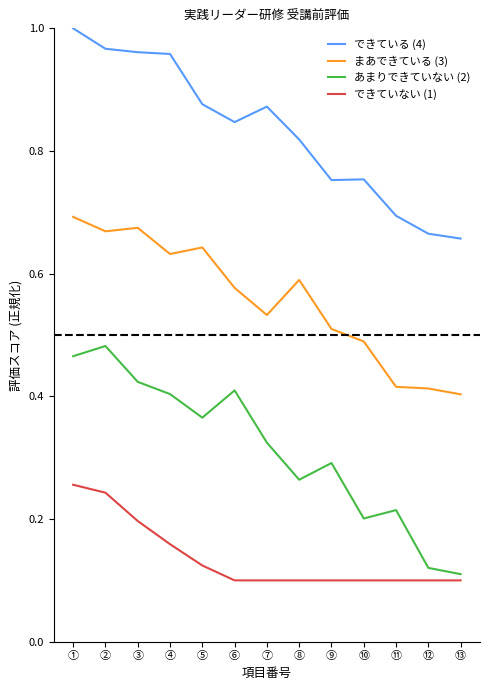

How many できていない (1) values are between 0 and 1?

13